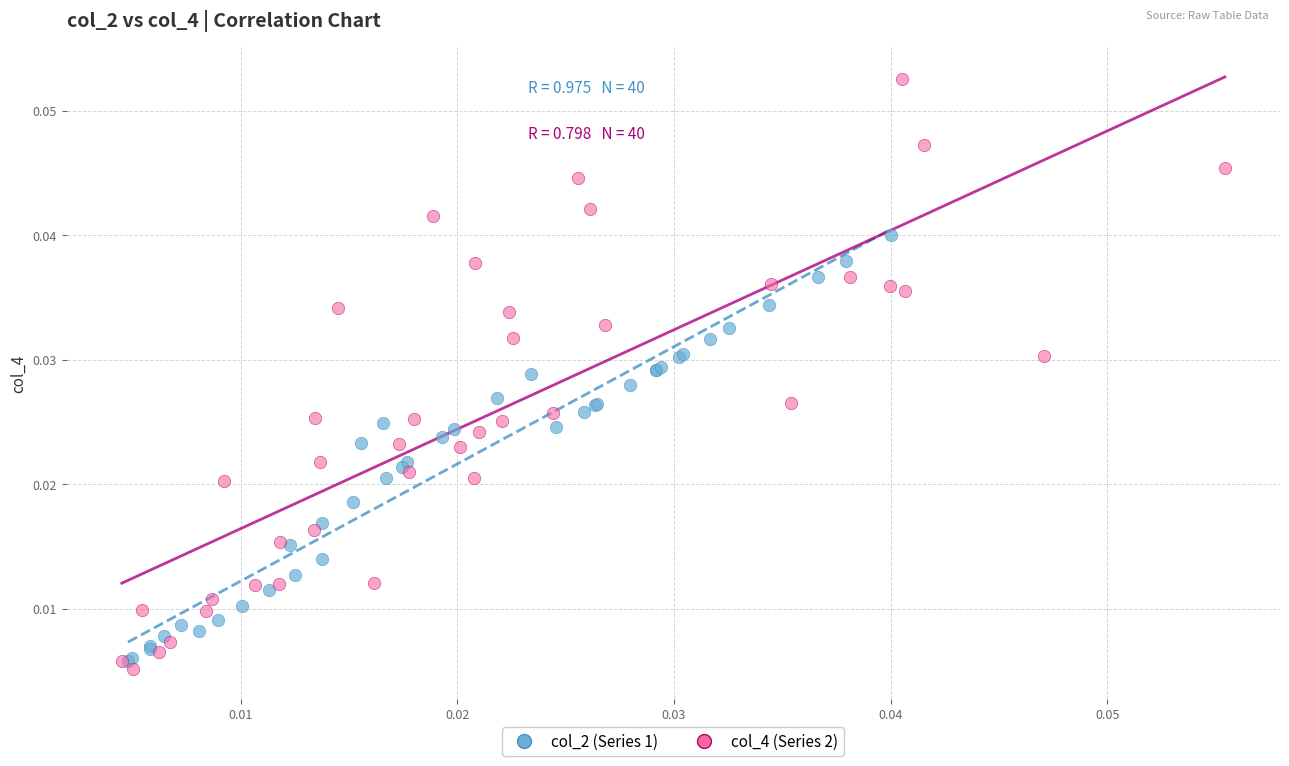

Which series contains the highest Y value?

col_4 (Series 2)